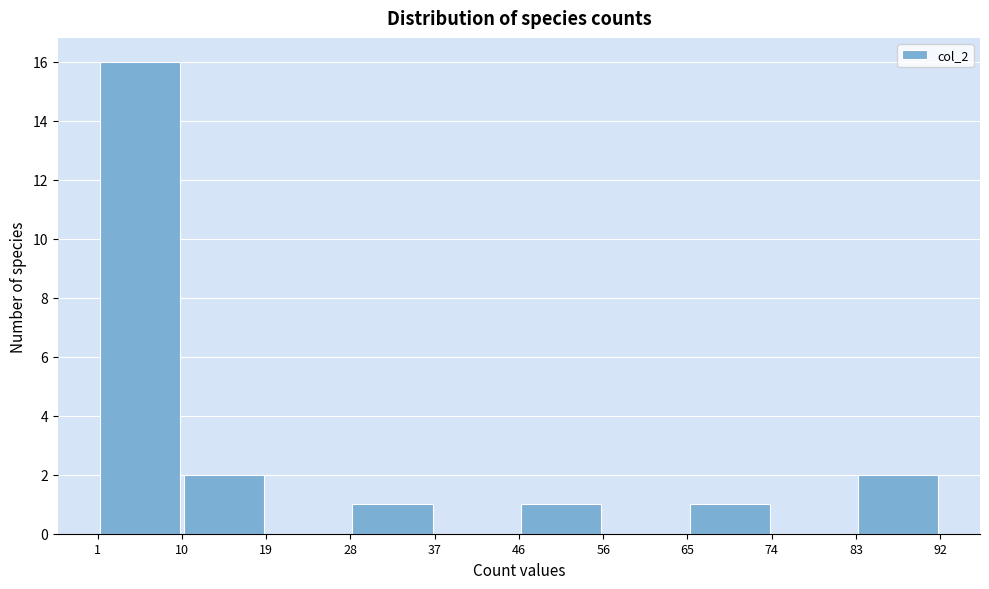

What is the height of the bar covering 46 to 56 on the x-axis? The values are not printed on the chart, so give them approximately, as read against the axis.

1